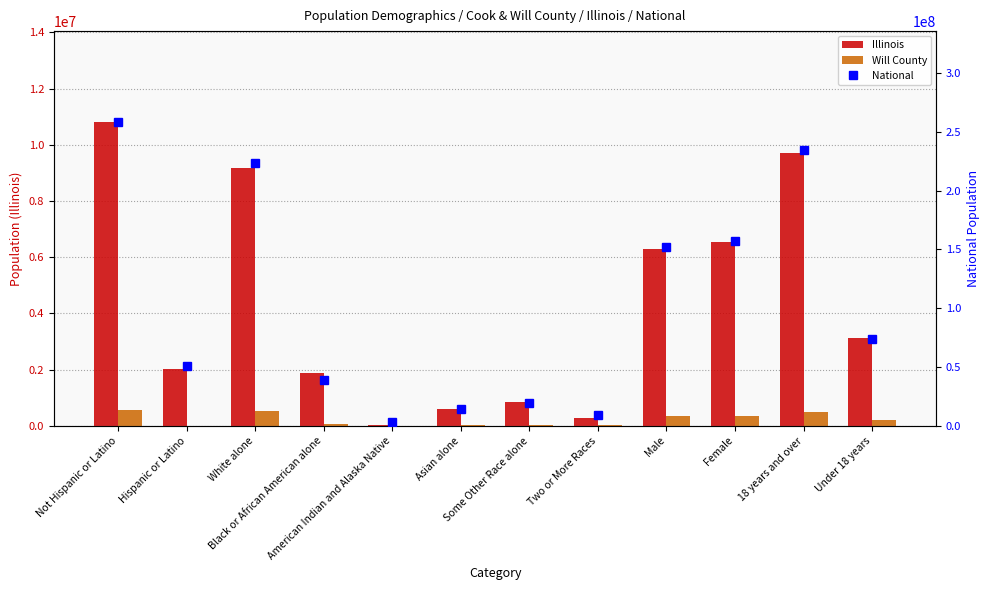

Which series has the largest total across all categories?

National